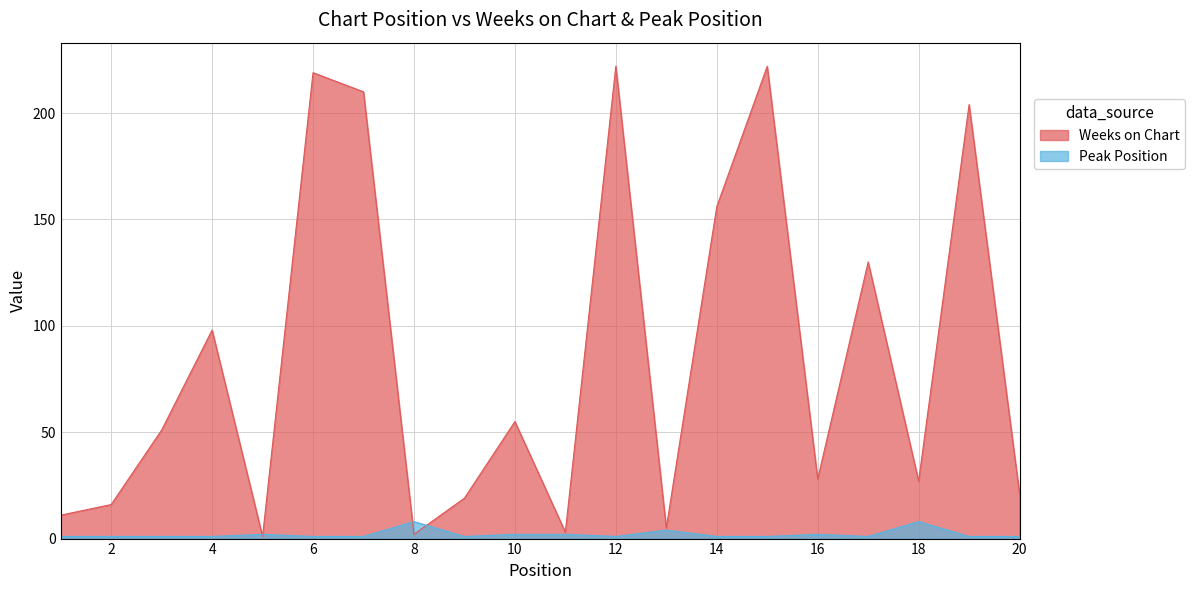

Read the Weeks on Chart value at 18, to the nearest 50.

50